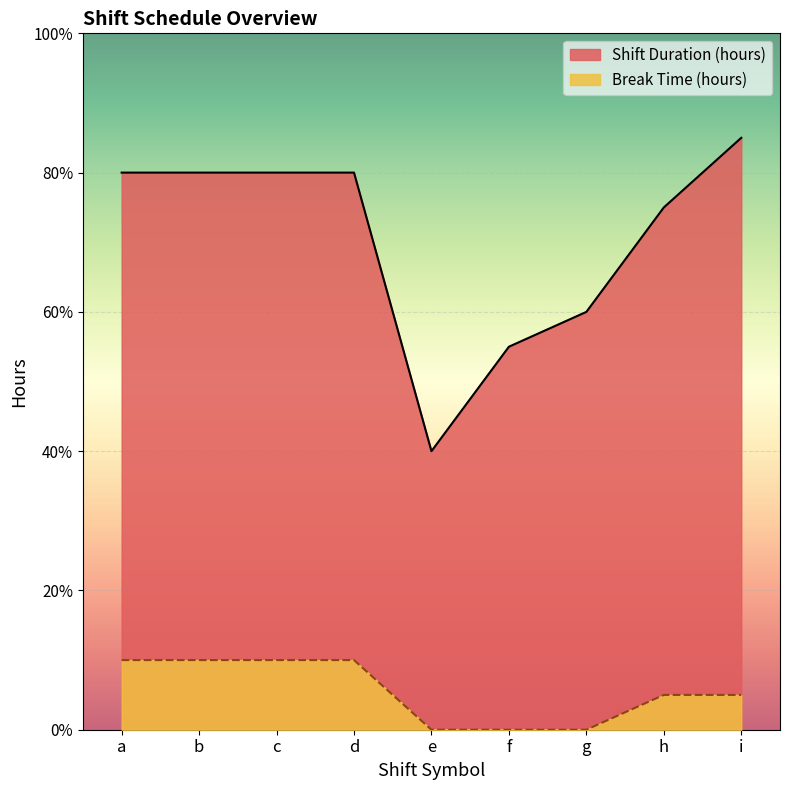

What is the average value of the Shift Duration (hours) series?

7.1